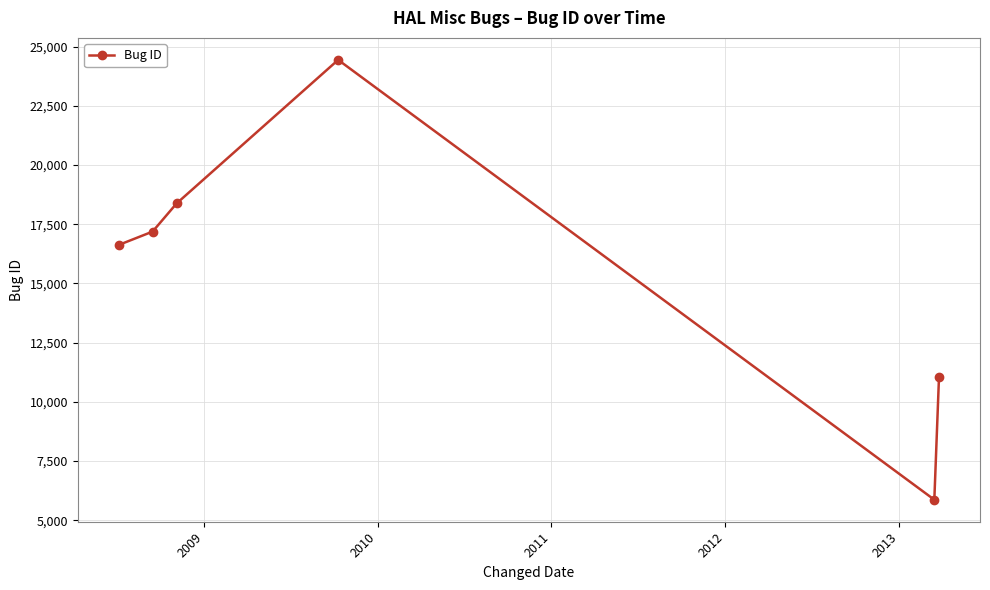

What is the value of the 6th point from the left?

11035